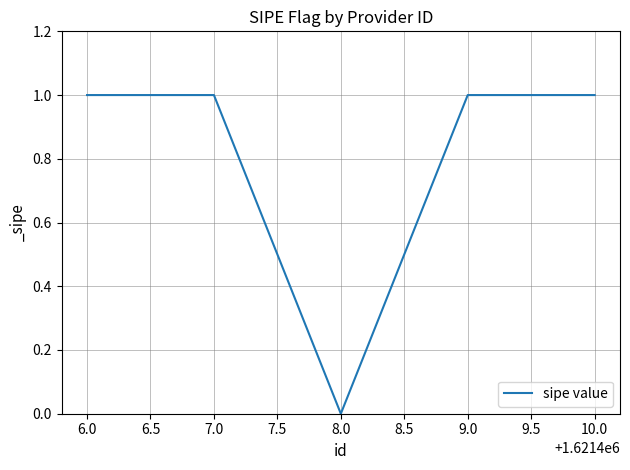

What is the change in value from 8.0 to 9.0?

+1